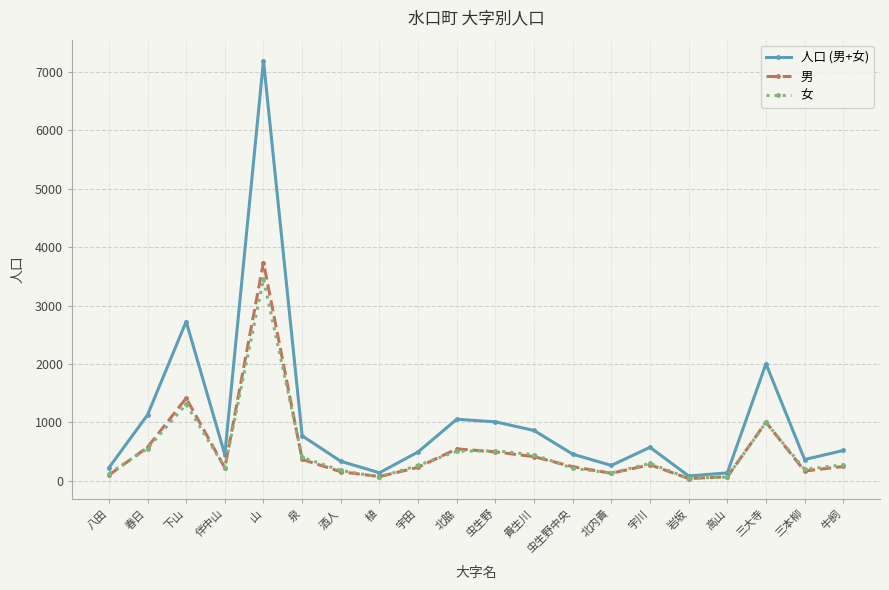

What is the lowest value of the 男 series?

40